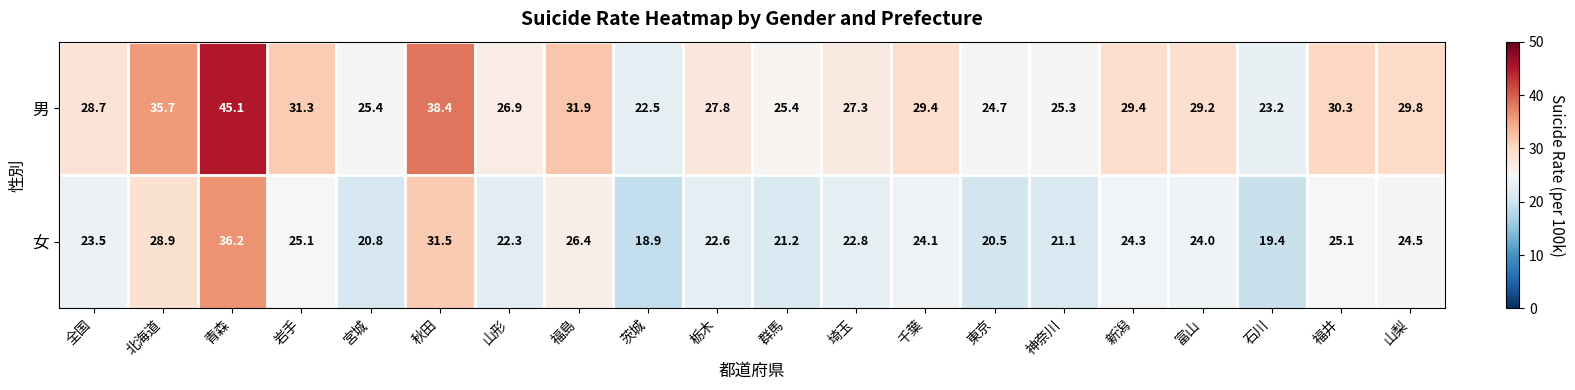

What is the maximum value shown in the chart?

45.1